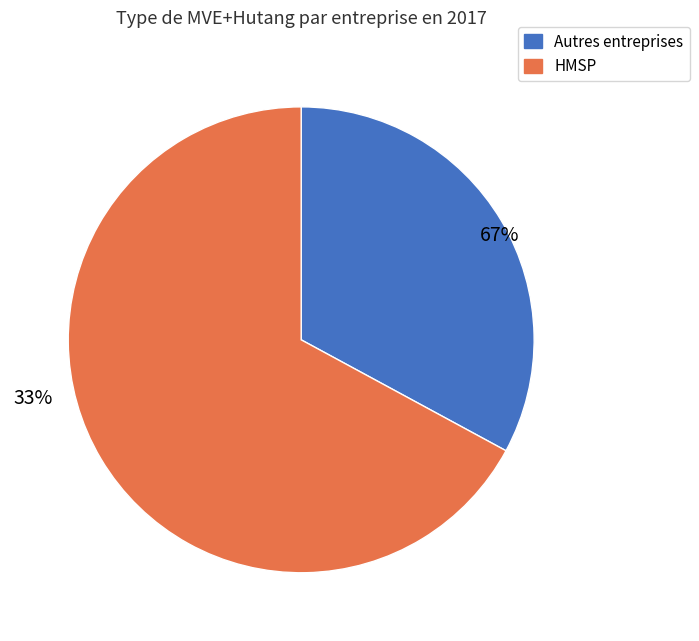

Is it true that CLEO is 11% of the pie?

False